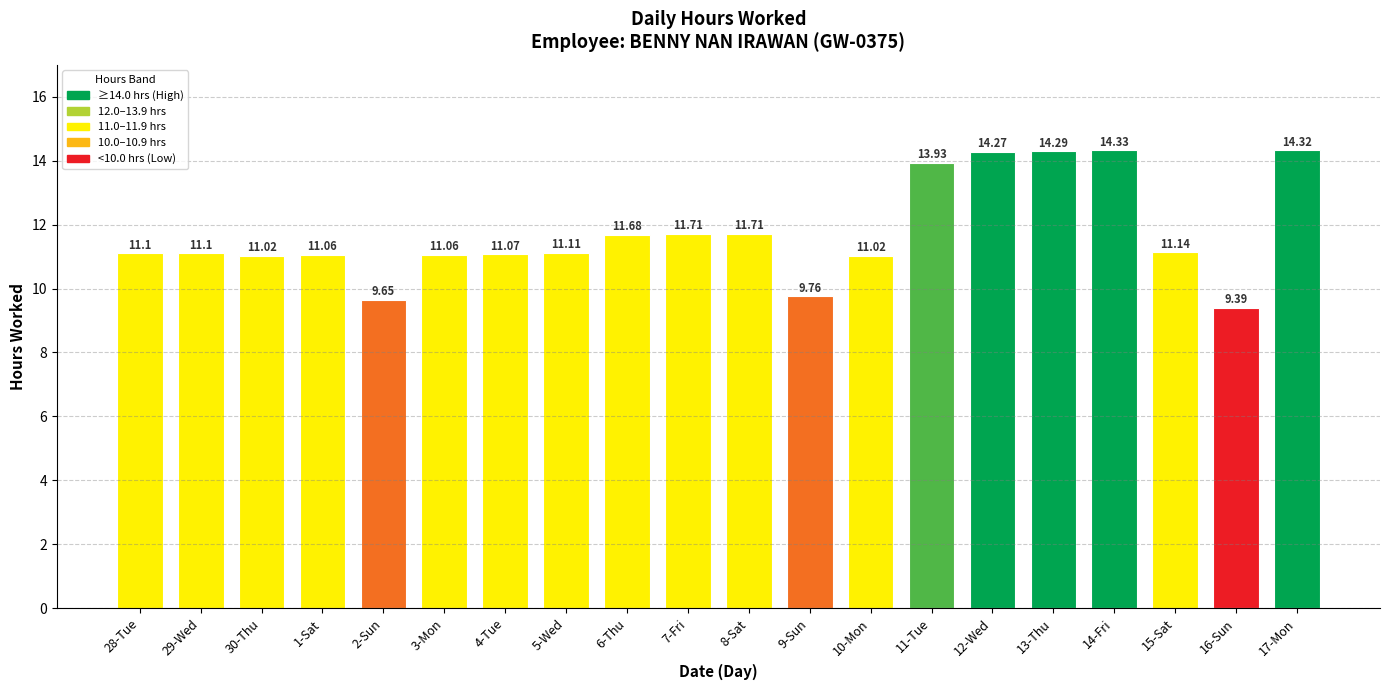

What position from the left is 9-Sun?

12